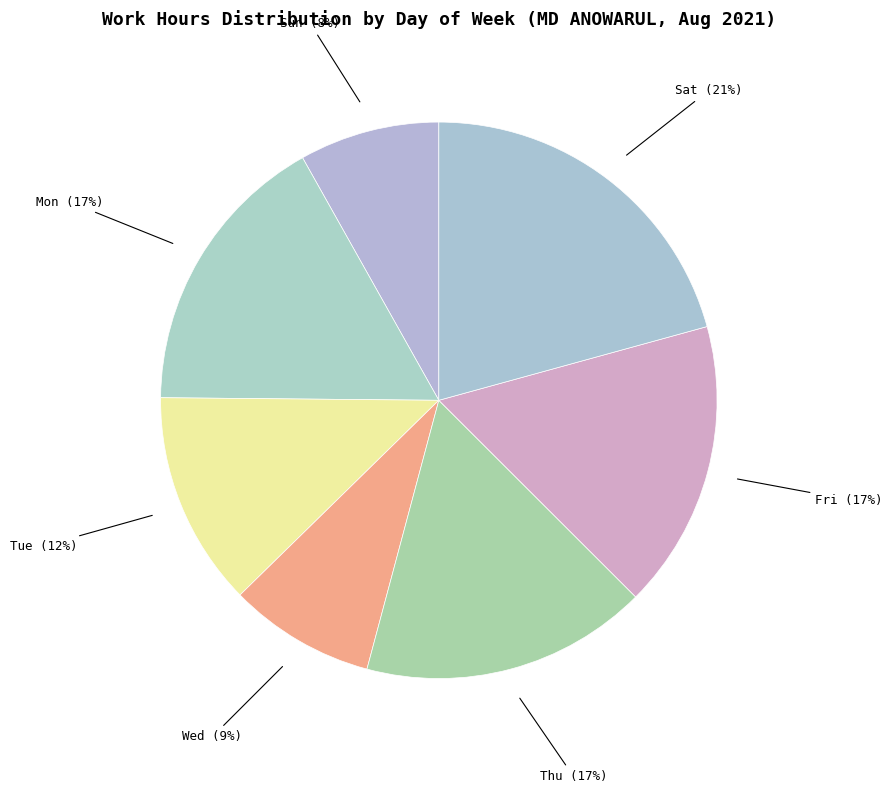

Which category has the biggest portion of the pie?

Sat